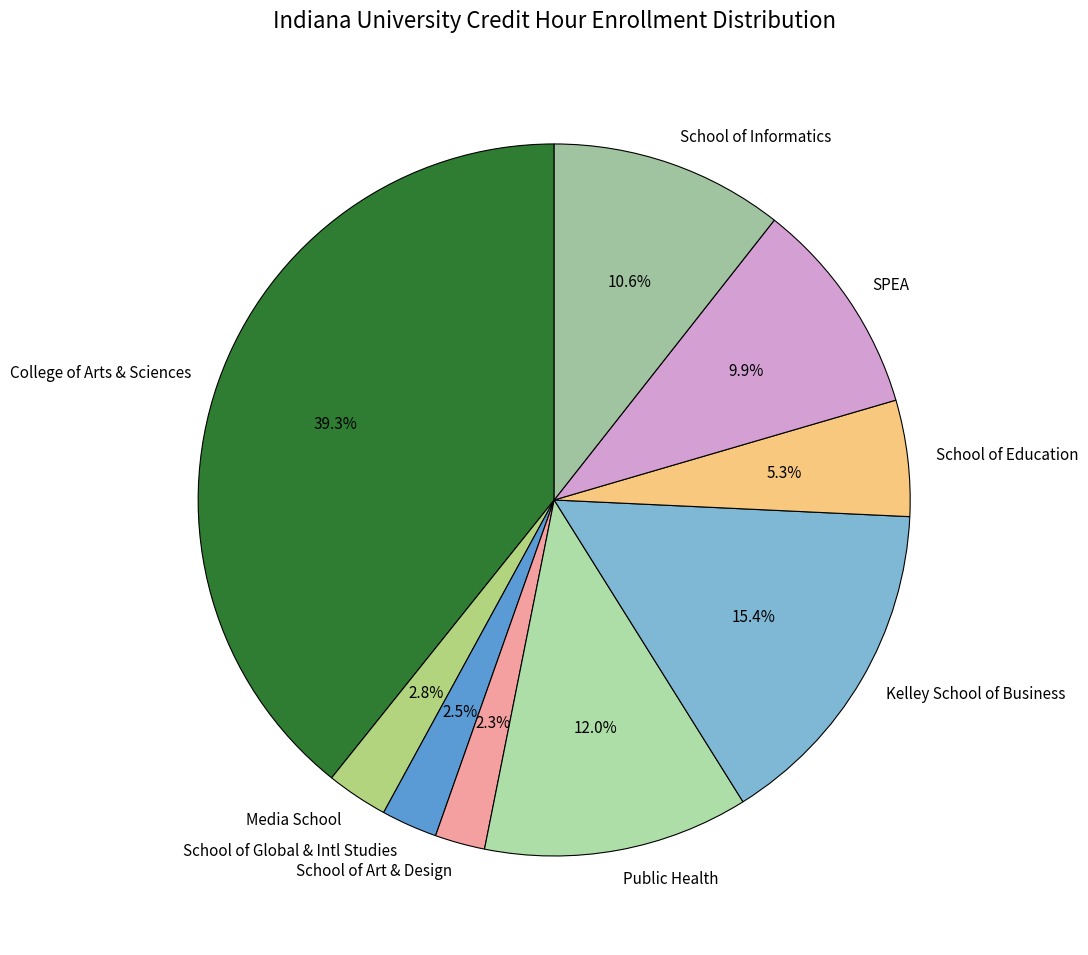

Which category has the biggest portion of the pie?

College of Arts & Sciences